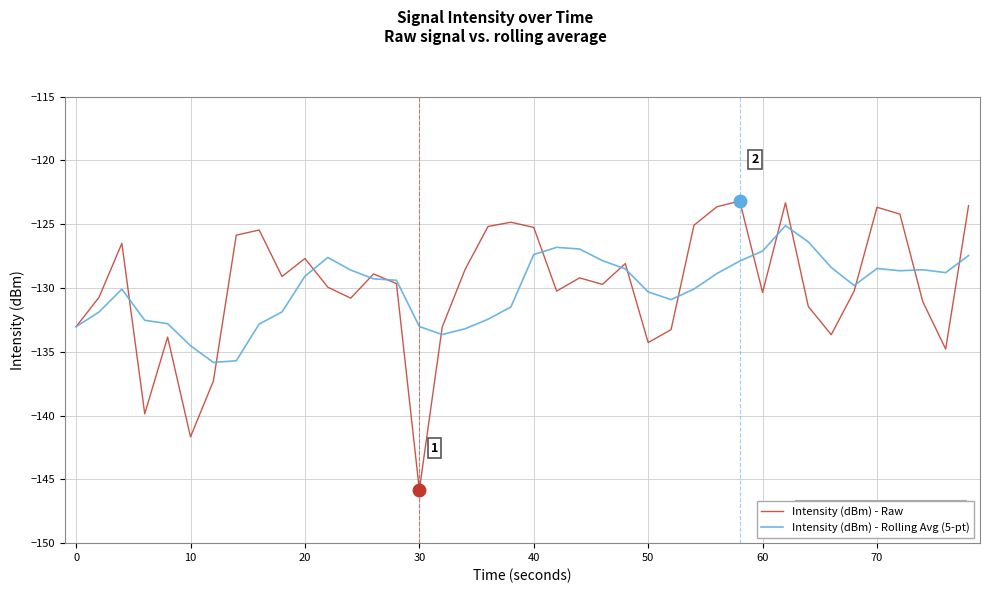

List the series in order of their peak value, highest first.

Intensity (dBm) - Raw, Intensity (dBm) - Rolling Avg (5-pt)